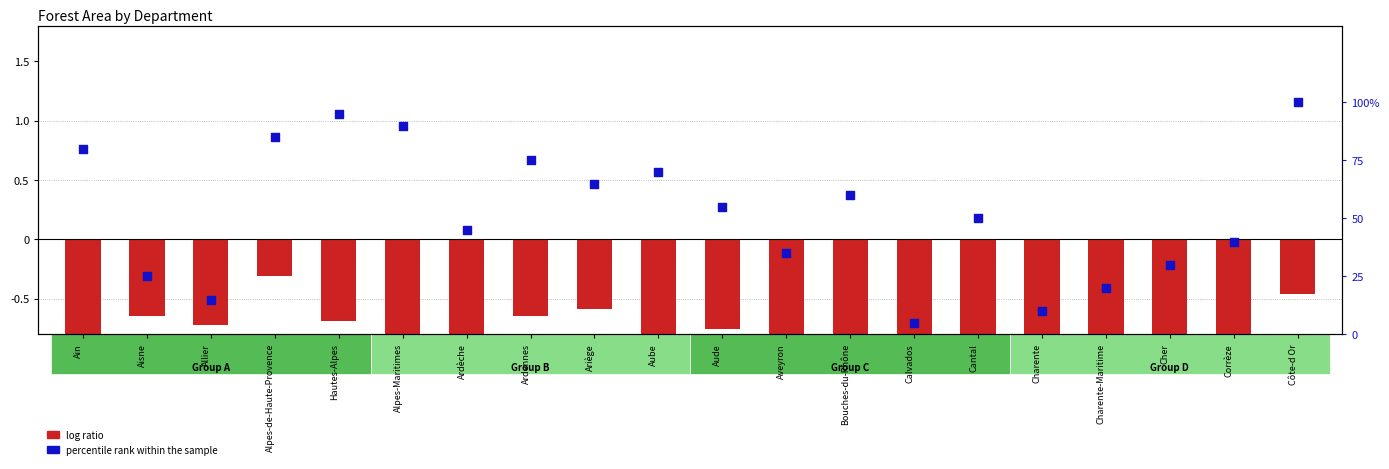

Which series reaches the minimum Y coordinate?

log ratio